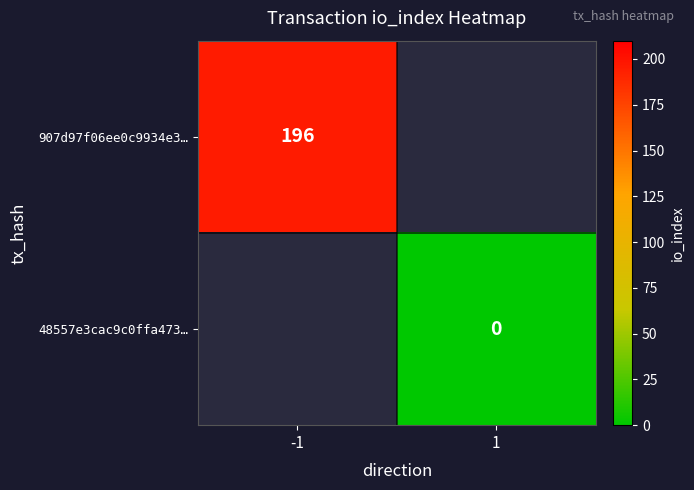

The value of 907d97f06ee0c9934e3… at -1 is 84. True or false?

False